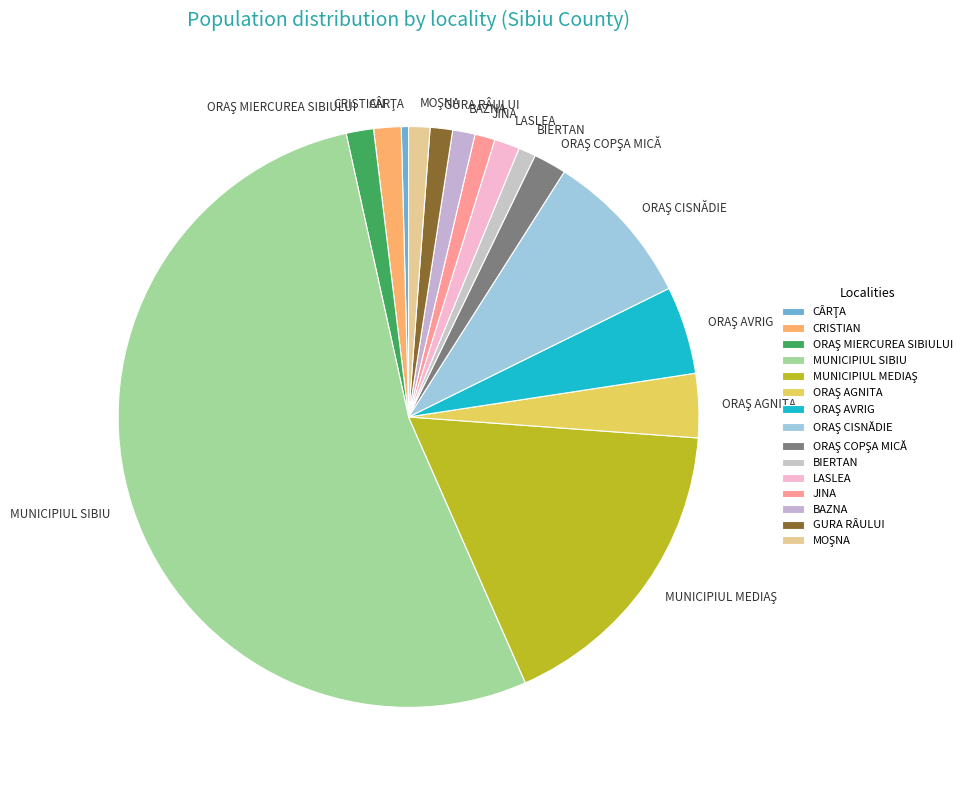

True or false: JINA accounts for 13% of the total.

False